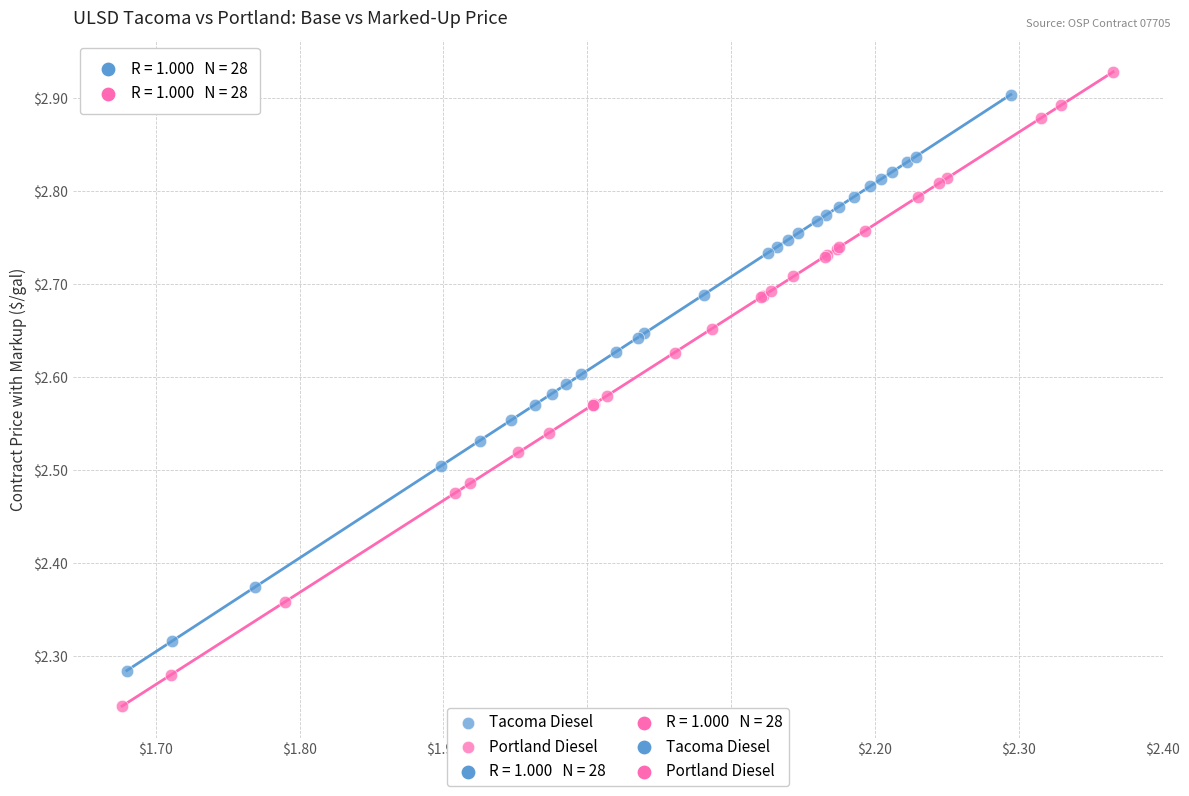

Which series has the largest Y range (max minus min)?

Portland Diesel